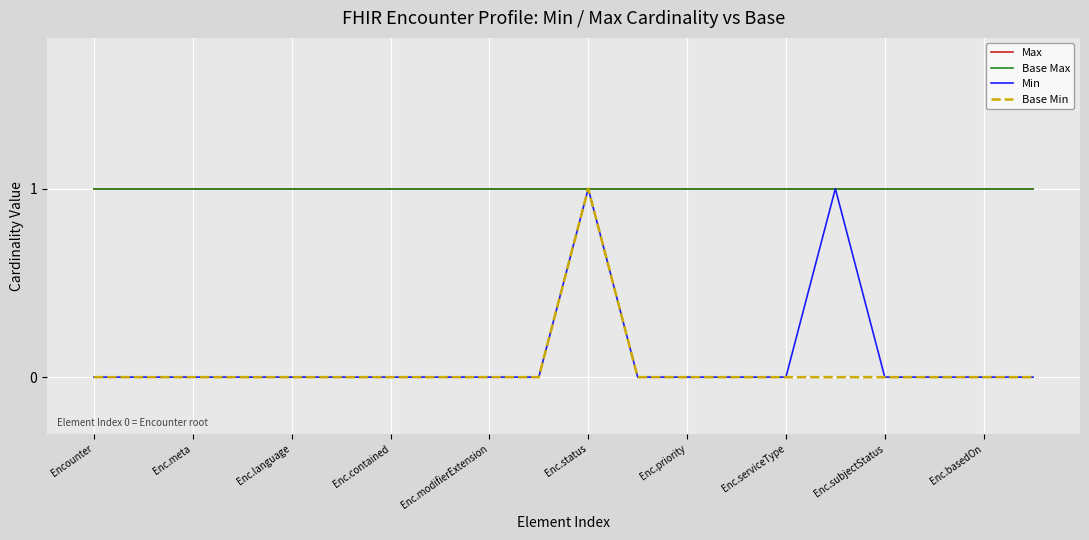

What is the lowest value of the Base Max series?

1